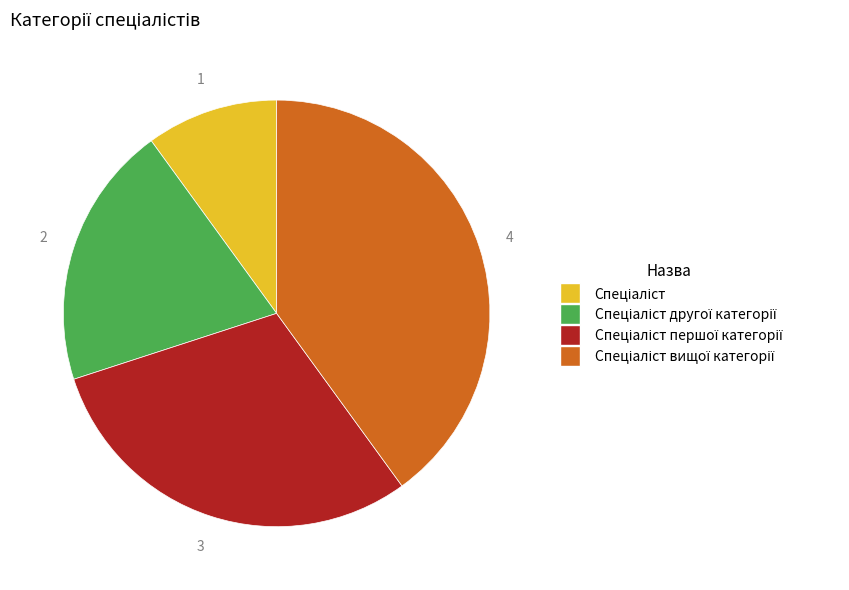

Is there a majority slice in this chart?

No